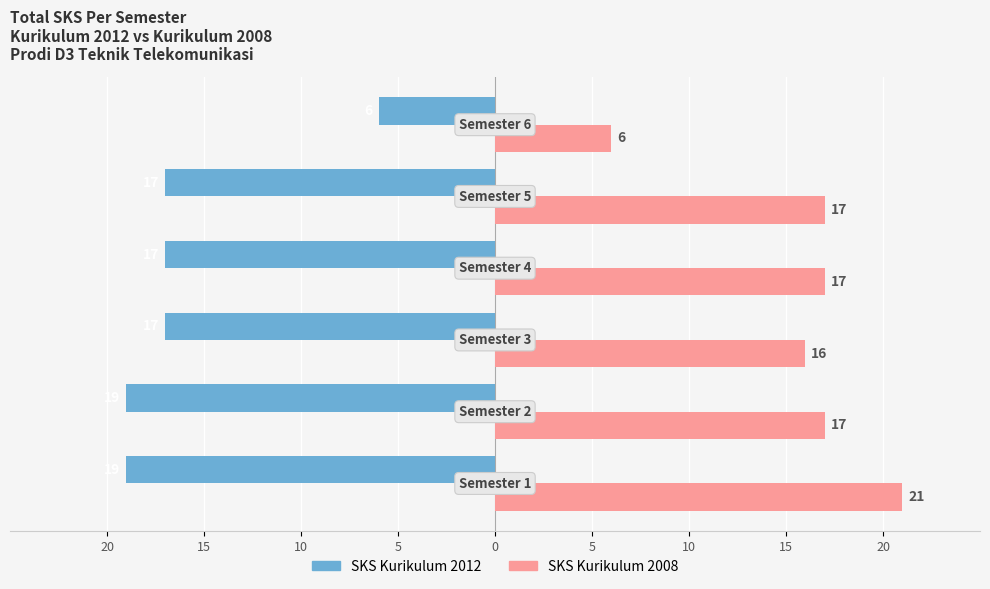

What are all the series names shown in the legend?

SKS Kurikulum 2012, SKS Kurikulum 2008